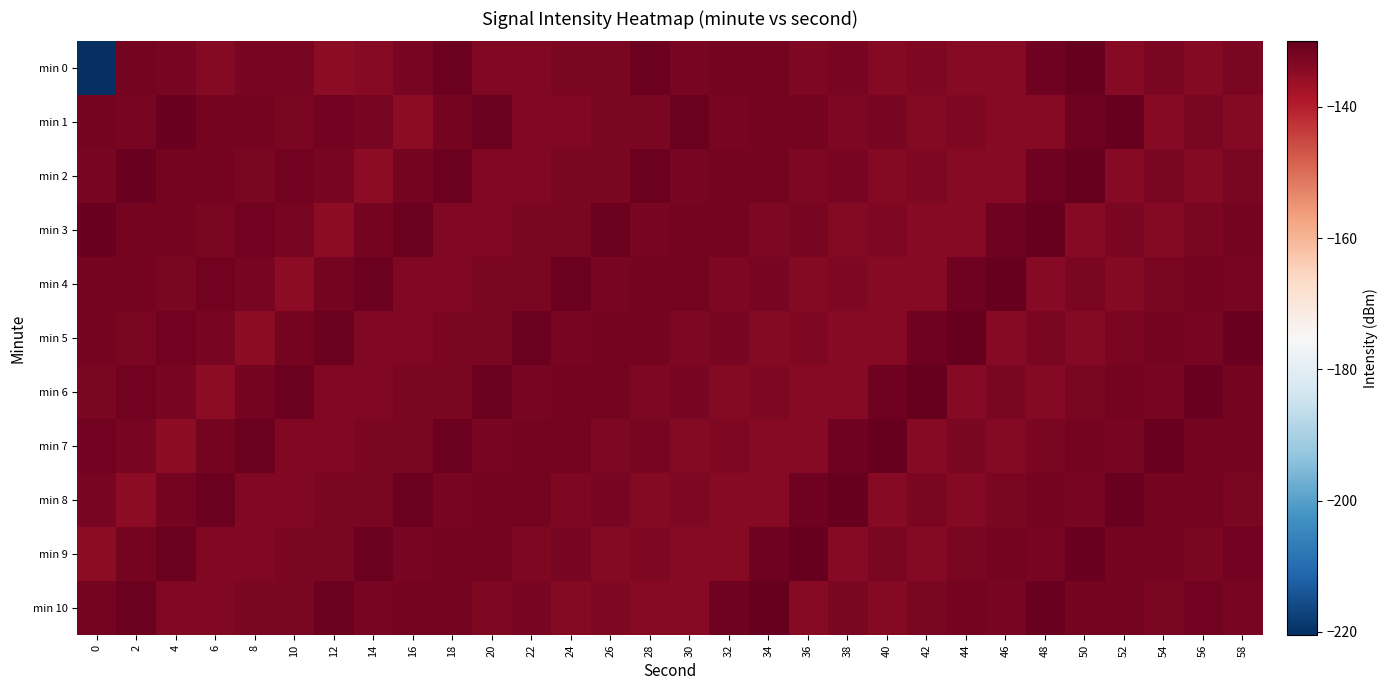

Which has a higher value, 24 or 40?

24